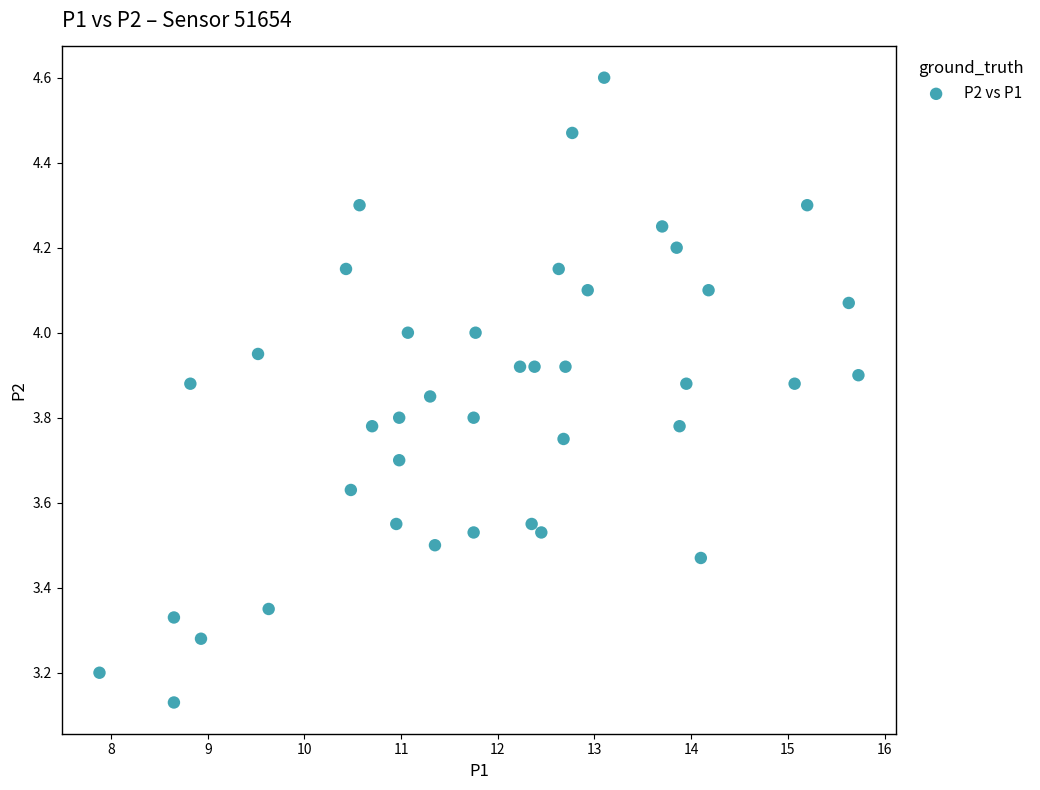

What is the range of Y values (max minus min)?

1.5